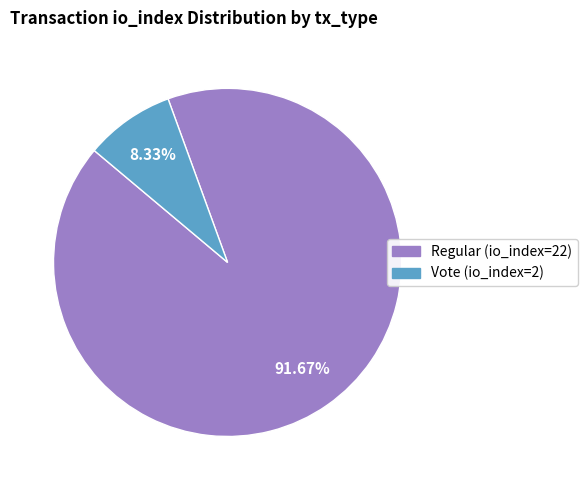

To the nearest percent, what portion does Vote (io_index=2) represent?

8%